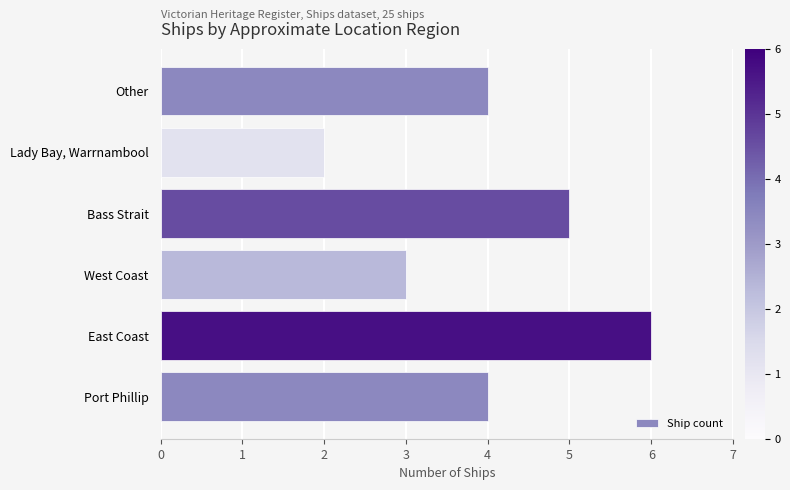

Which category has the lowest value across all series?

Lady Bay, Warrnambool